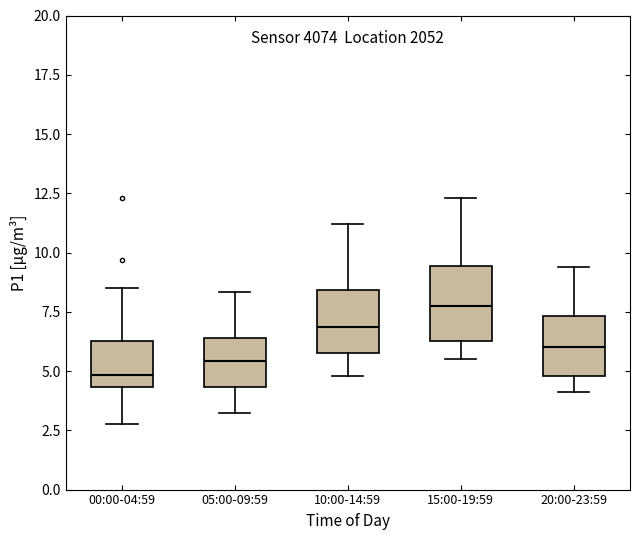

Reading left to right, read every box against the y-axis: the position of its median line, the range the box covers, and the ends of its whiskers. The values are not printed on the chart, so give them approximately, as read against the axis.

00:00-04:59: median 5.0, box 4.5 to 6.5, whiskers 3.0 to 8.5
05:00-09:59: median 5.5, box 4.5 to 6.5, whiskers 3.5 to 8.5
10:00-14:59: median 7.0, box 6.0 to 8.5, whiskers 5.0 to 11.0
15:00-19:59: median 8.0, box 6.5 to 9.5, whiskers 5.5 to 12.5
20:00-23:59: median 6.0, box 5.0 to 7.5, whiskers 4.0 to 9.5